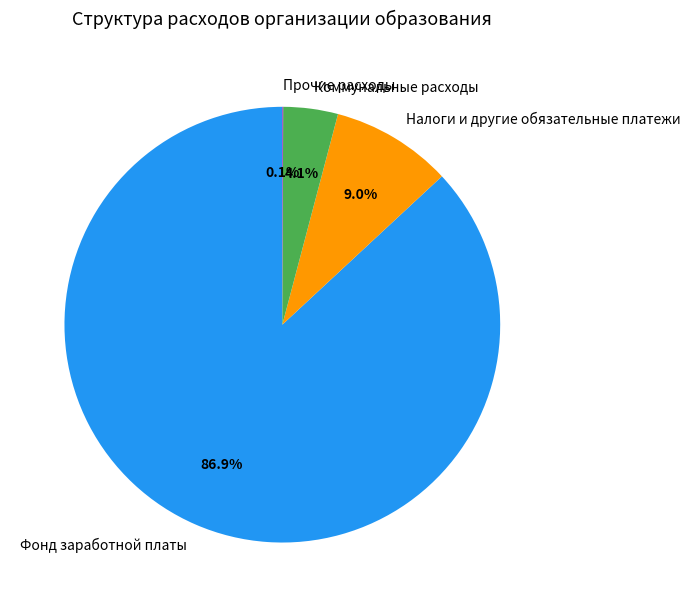

Is Коммунальные расходы the majority of the pie?

No